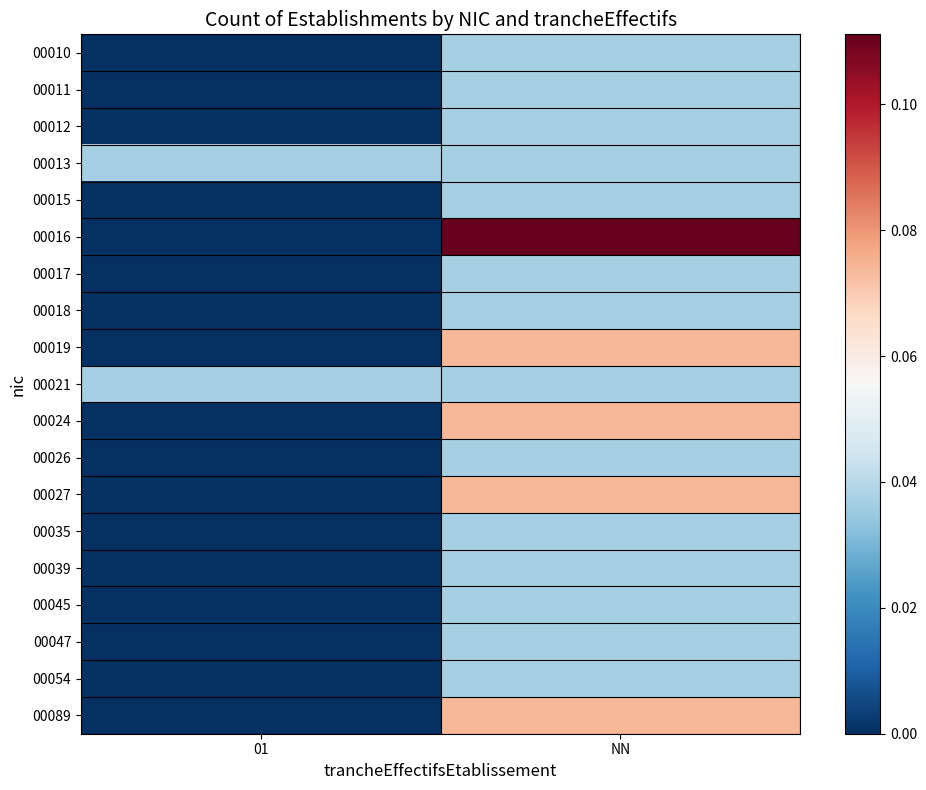

Which series has the largest total across all categories?

00016